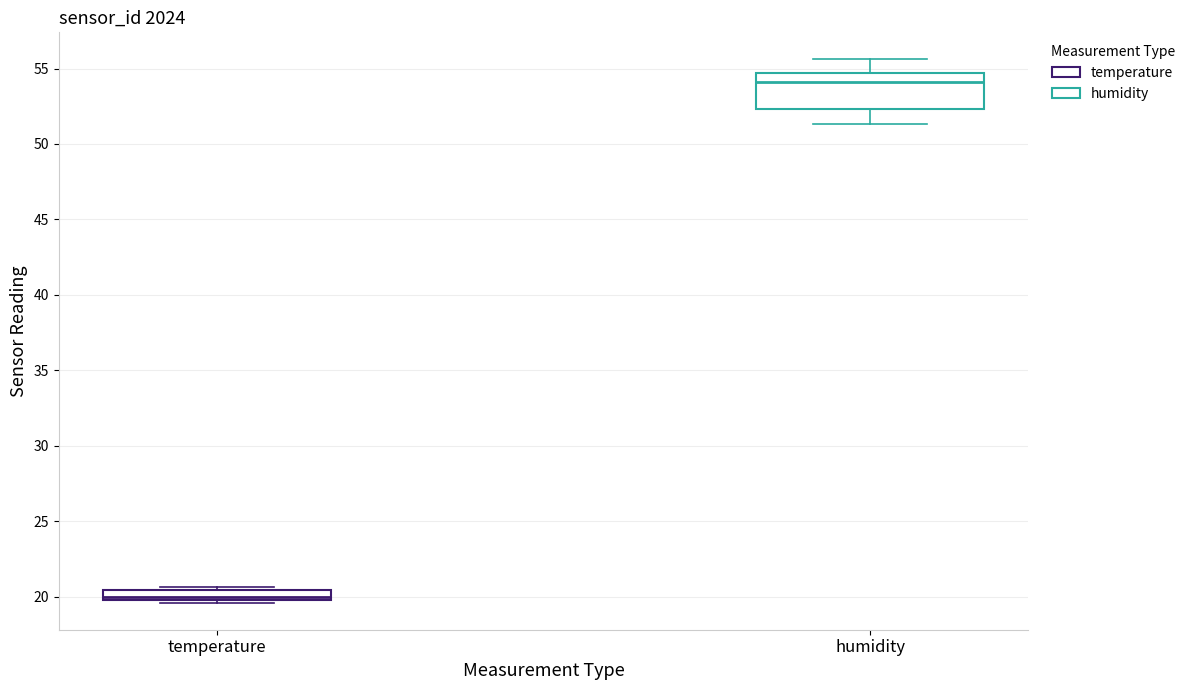

Which box is the tallest, from its lower edge to its upper edge?

humidity